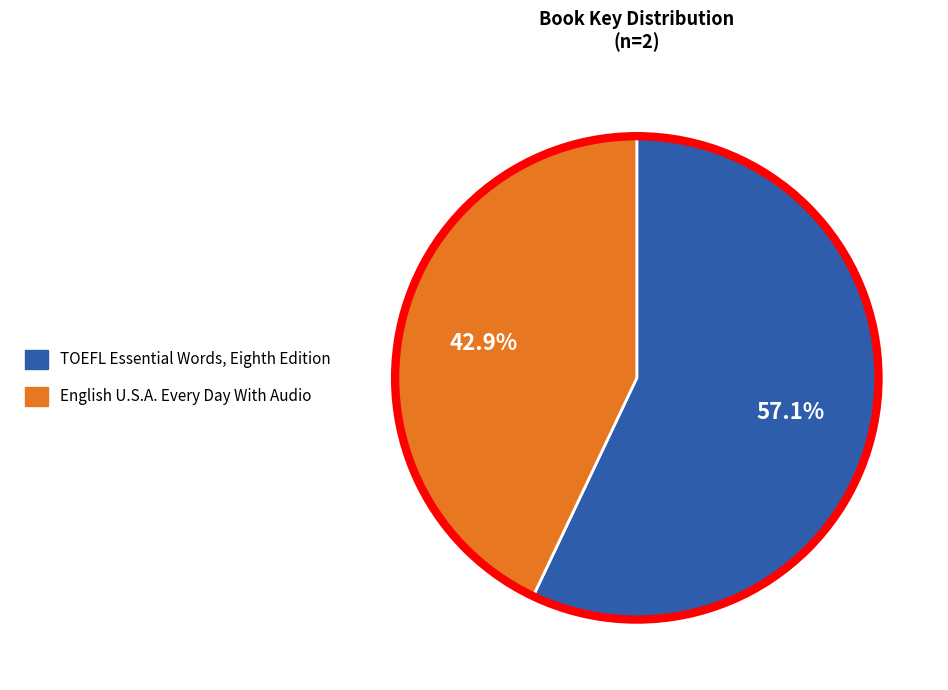

Rank the categories by value from highest to lowest.

TOEFL Essential Words, Eighth Edition, English U.S.A. Every Day With Audio